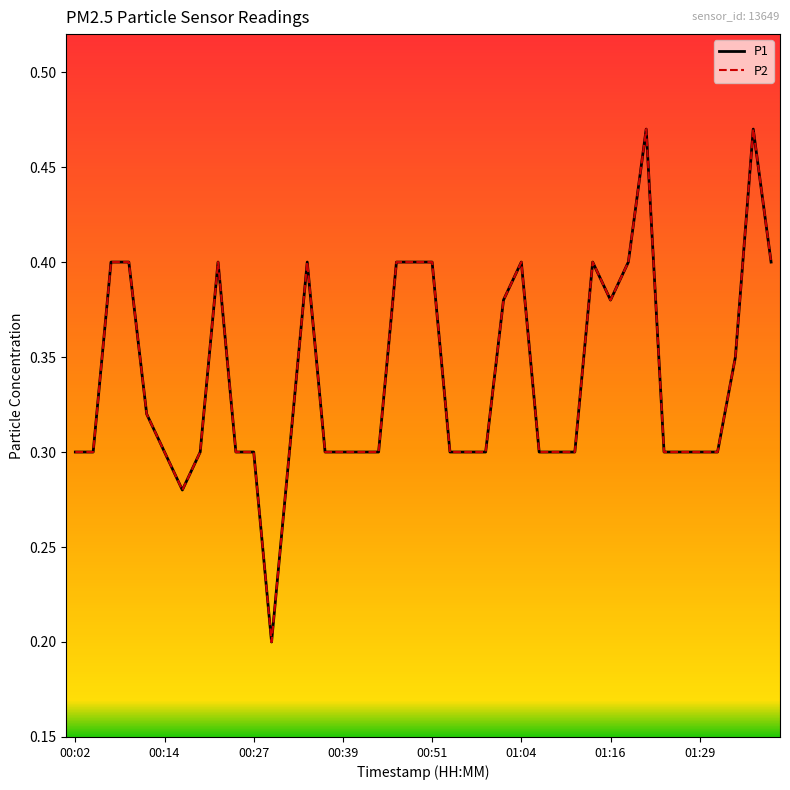

Is this an area chart (filled region under the line)?

No